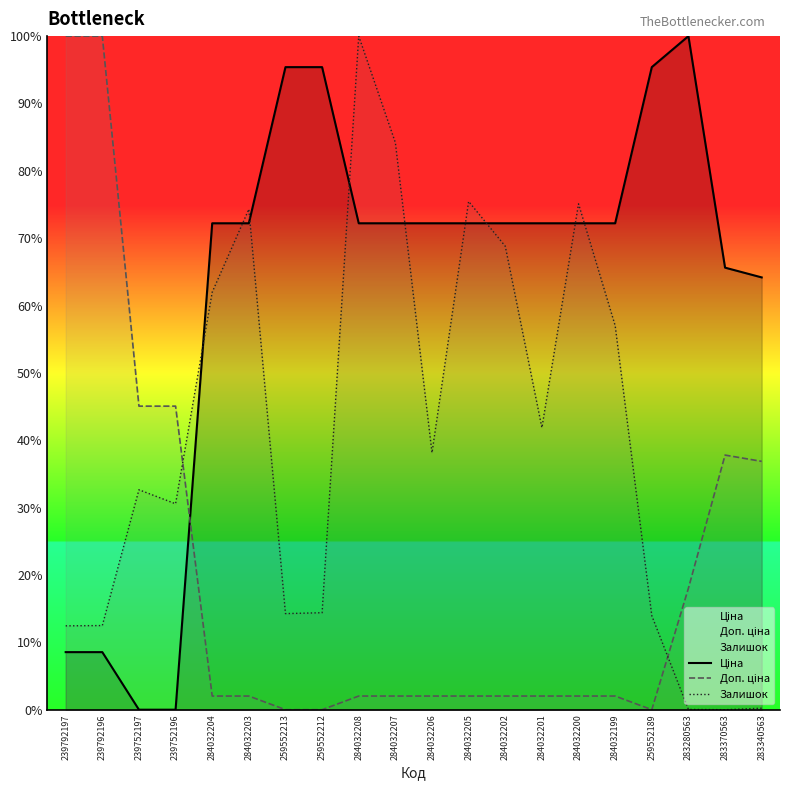

Which series ends up on top after the final intersection of Залишок and Доп. ціна?

Доп. ціна